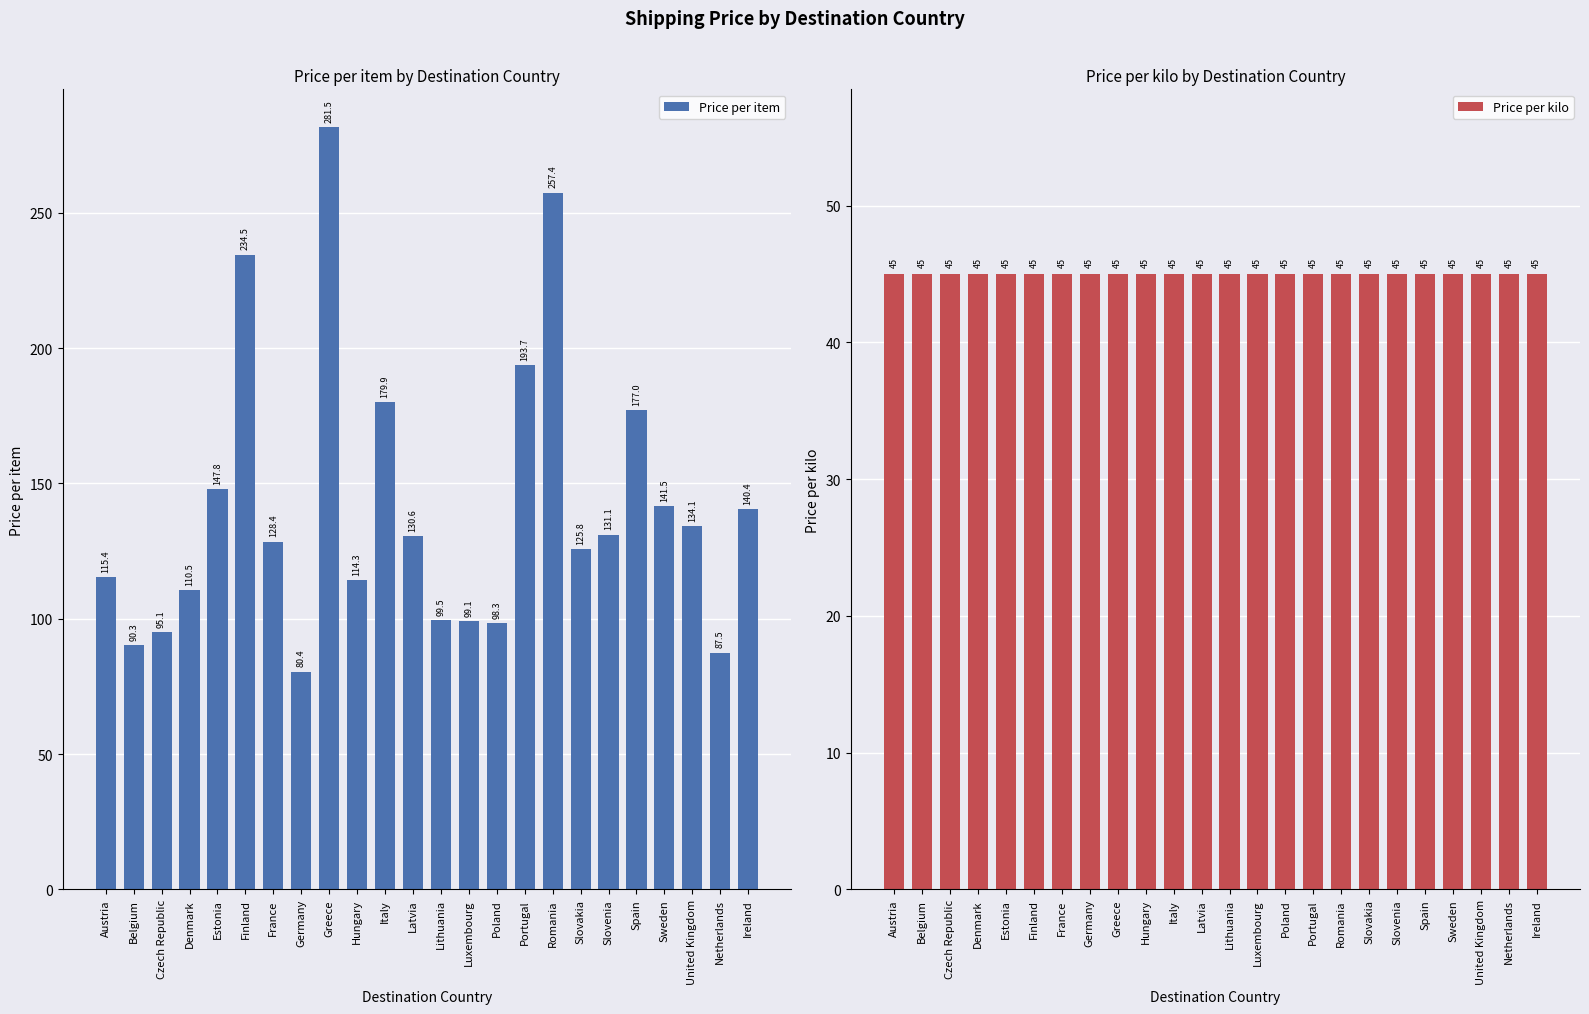

Which has a higher value, Slovenia or Slovakia?

Slovenia